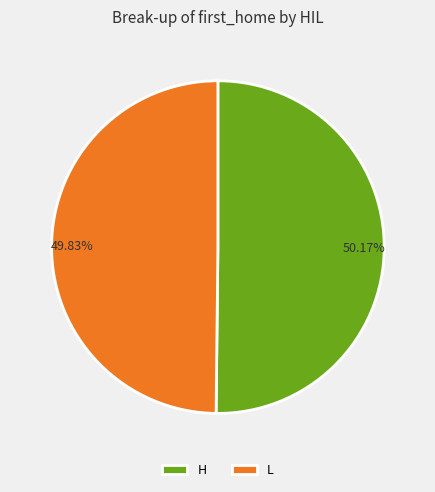

What is the ratio of the value at 50.17% to the value at 49.83%?

1.0